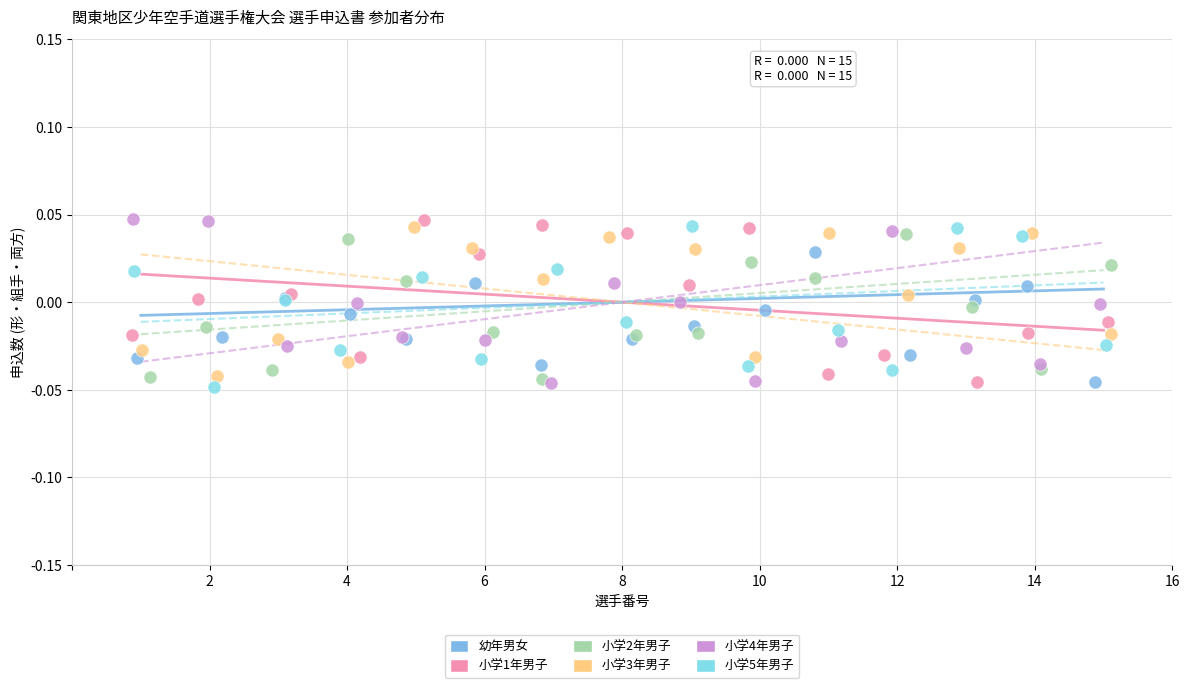

What are all the series names shown in the legend?

幼年男女, 小学1年男子, 小学2年男子, 小学3年男子, 小学4年男子, 小学5年男子